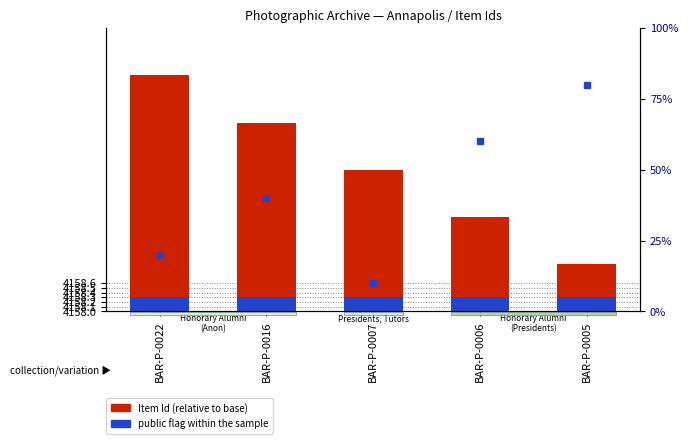

Are the bars horizontal?

No